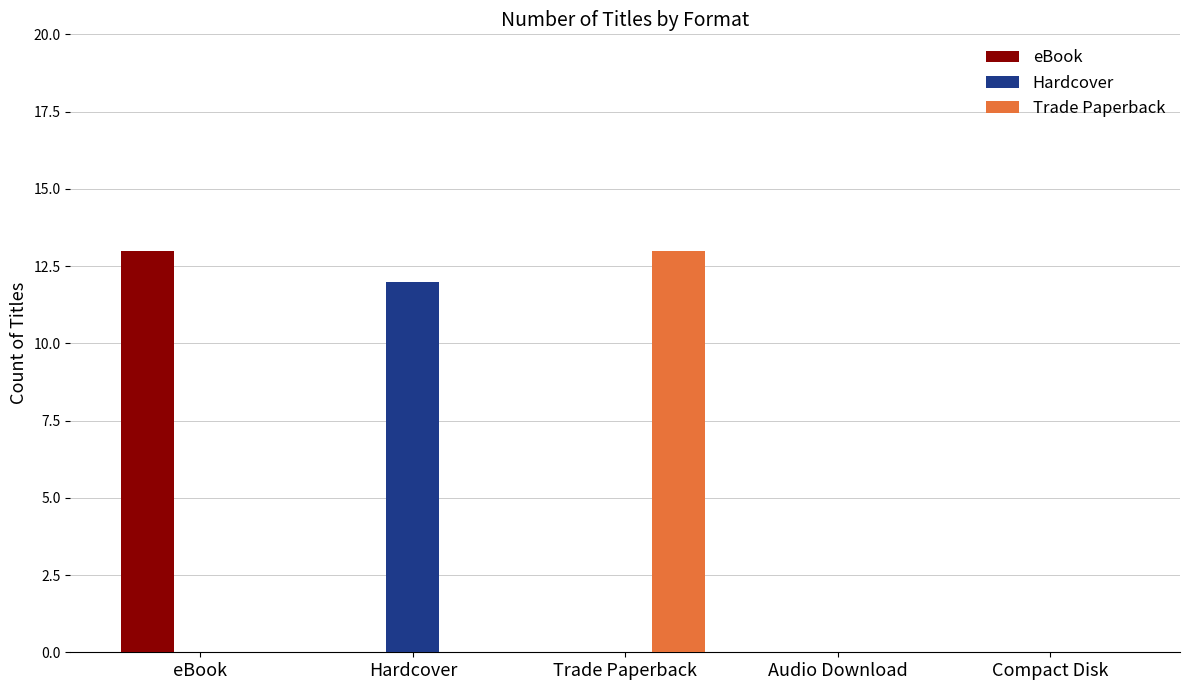

What is the total value across all series at eBook?

13